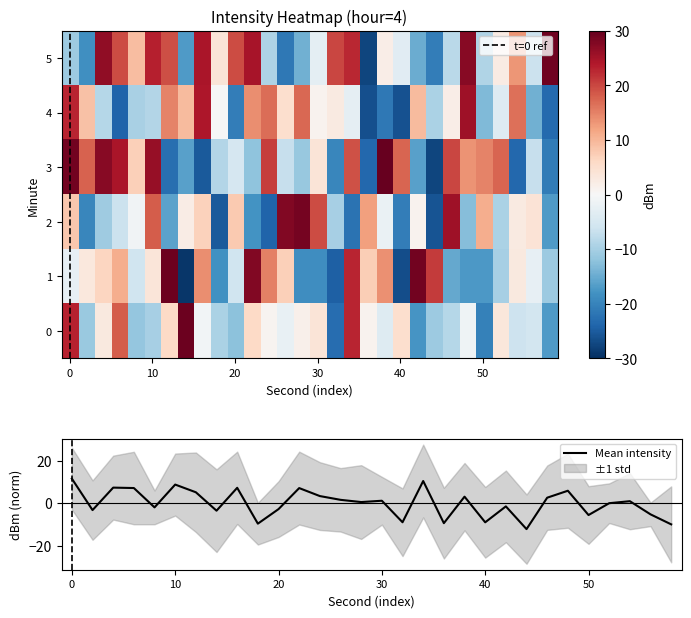

Read the value at 4.

2.8